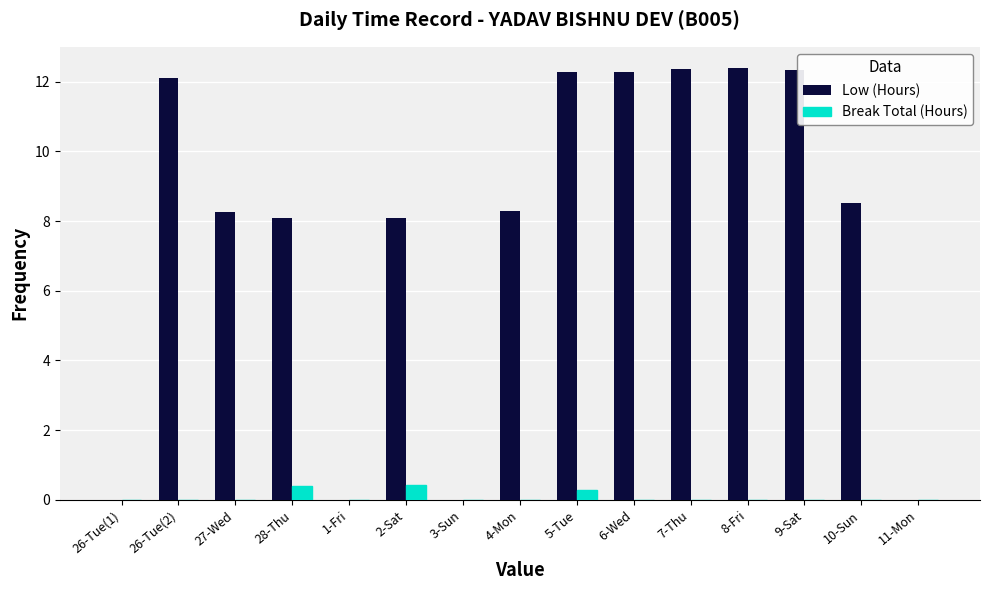

What is the total value across all series at 6-Wed?

12.3